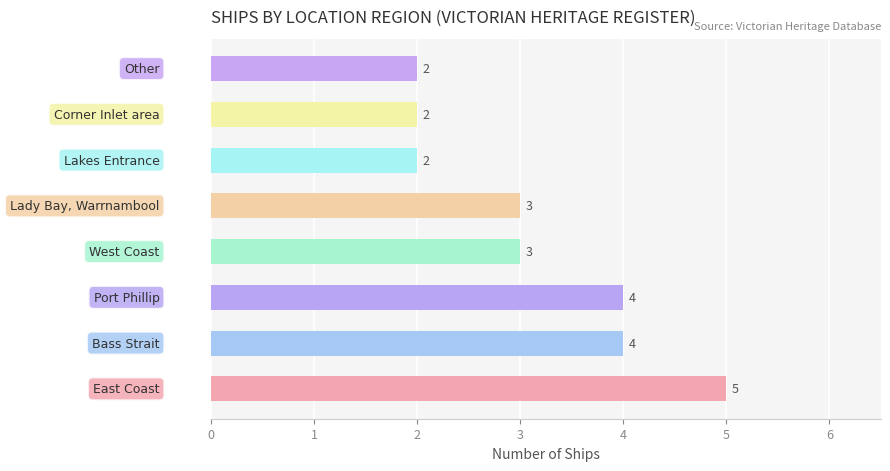

How many bars are there in total?

8